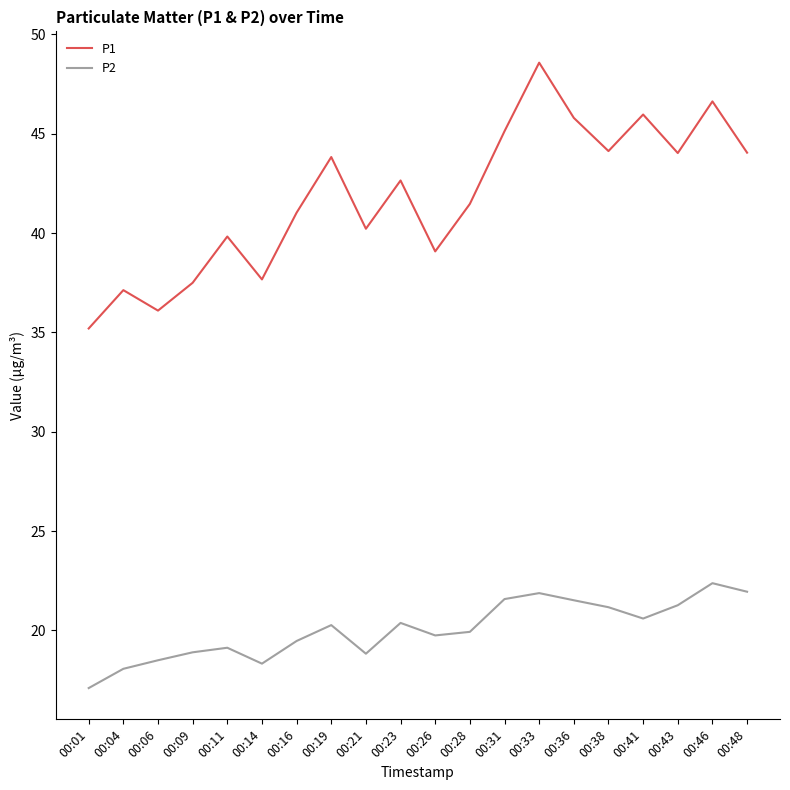

Is it true that P1 equals 46.6 at 00:46?

True